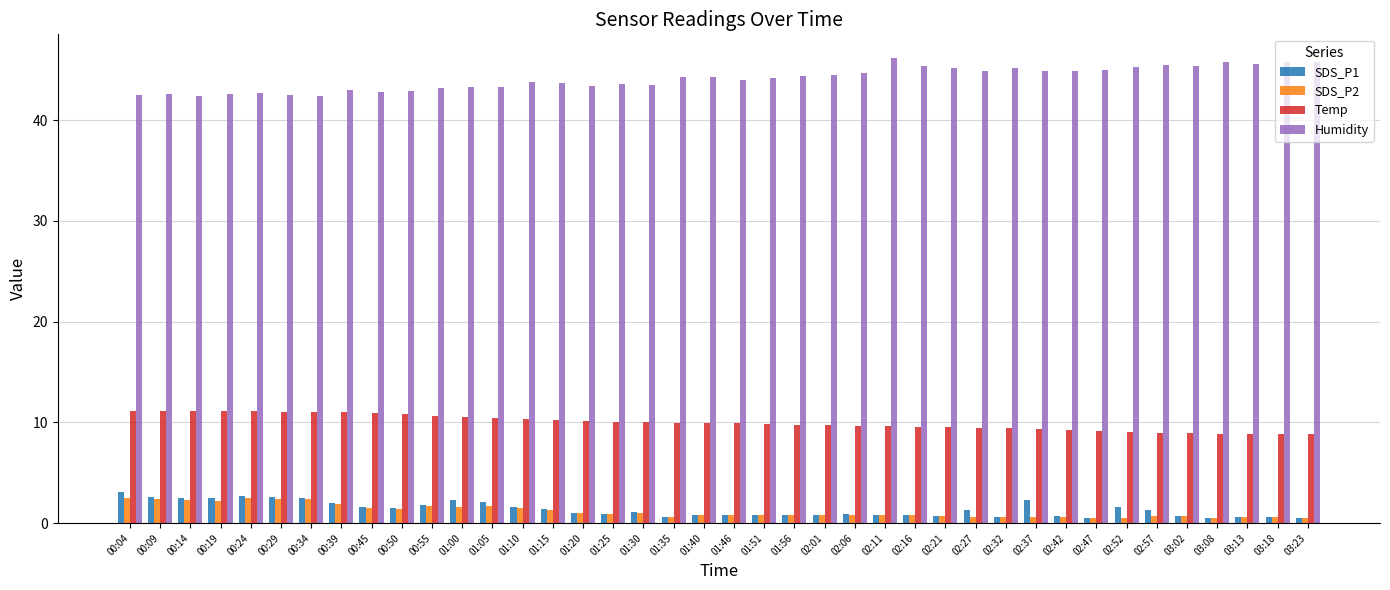

What position from the left is 01:10?

14